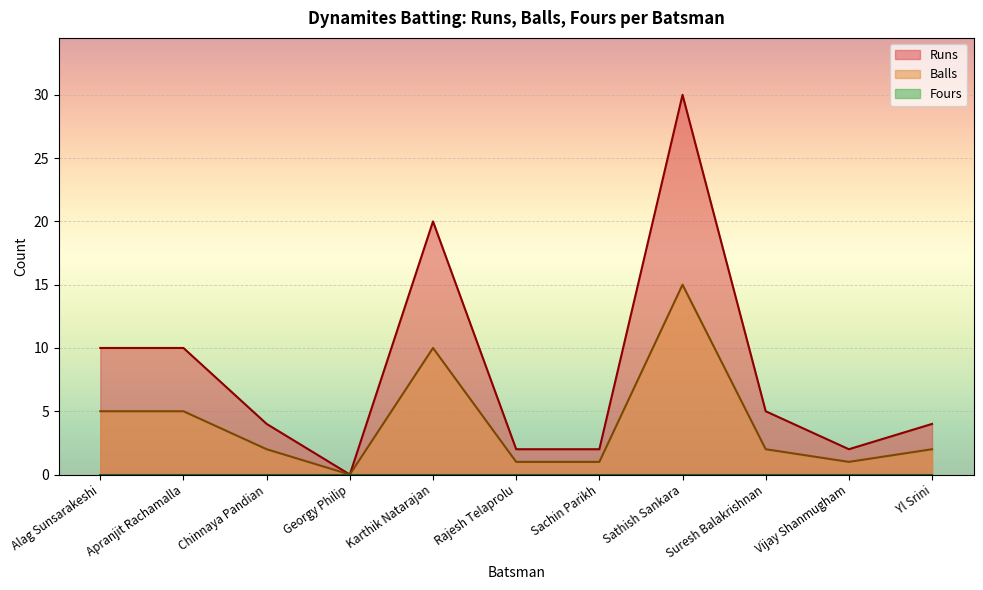

What position from the right is Sachin Parikh?

5